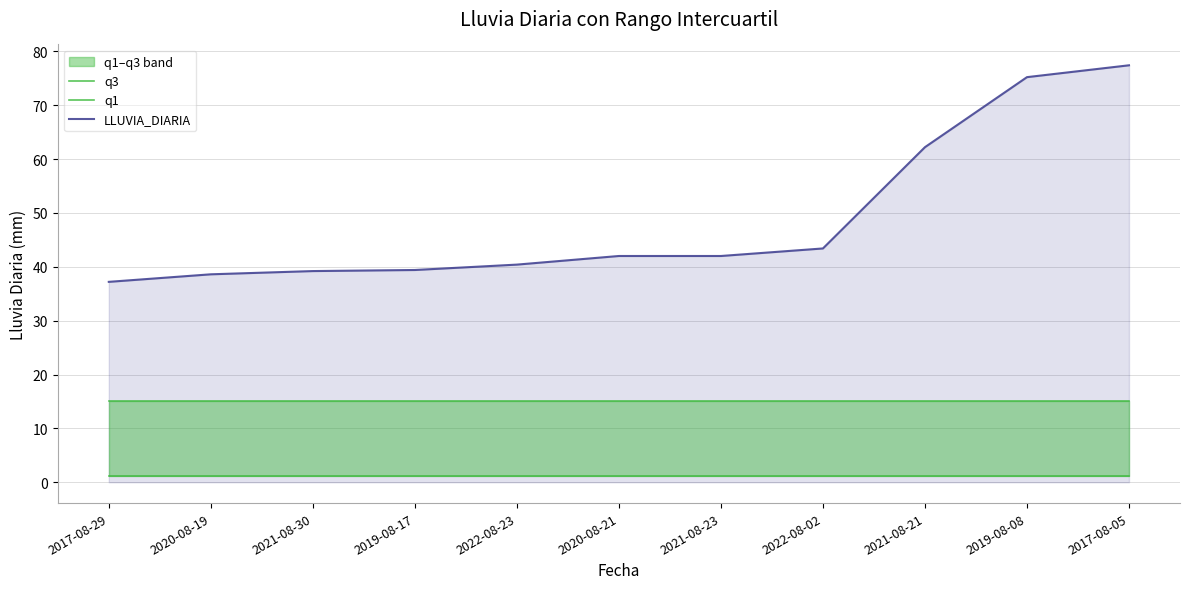

Reading left to right, what are all the values shown in this chart?

q3: 2017-08-29=15.0	2020-08-19=15.0	2021-08-30=15.0	2019-08-17=15.0	2022-08-23=15.0	2020-08-21=15.0	2021-08-23=15.0	2022-08-02=15.0	2021-08-21=15.0	2019-08-08=15.0	2017-08-05=15.0
q1: 2017-08-29=1.2	2020-08-19=1.2	2021-08-30=1.2	2019-08-17=1.2	2022-08-23=1.2	2020-08-21=1.2	2021-08-23=1.2	2022-08-02=1.2	2021-08-21=1.2	2019-08-08=1.2	2017-08-05=1.2
LLUVIA_DIARIA: 2017-08-29=37.2	2020-08-19=38.6	2021-08-30=39.2	2019-08-17=39.4	2022-08-23=40.4	2020-08-21=42.0	2021-08-23=42.0	2022-08-02=43.4	2021-08-21=62.2	2019-08-08=75.2	2017-08-05=77.4